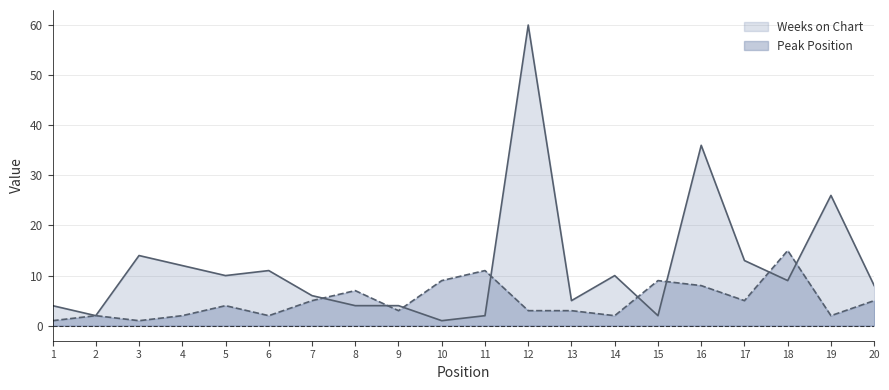

Which category has the highest value in the Peak Position series?

18